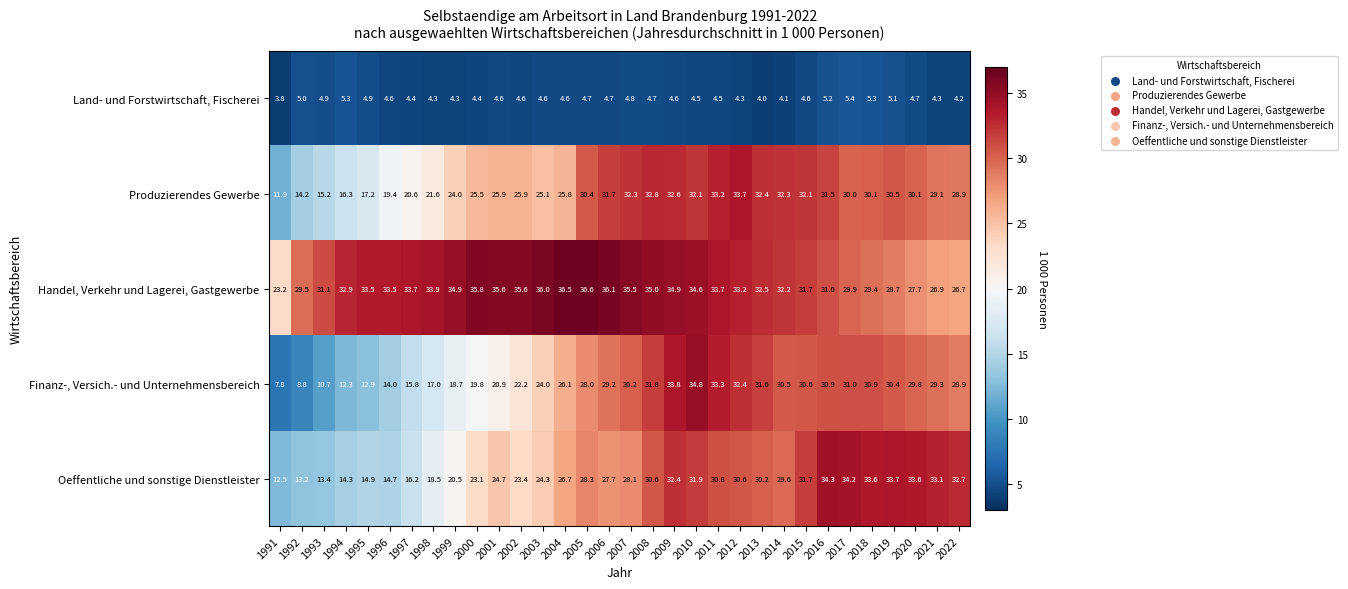

The value of Finanz-, Versich.- und Unternehmensbereich at 2017 is 45.6. True or false?

False